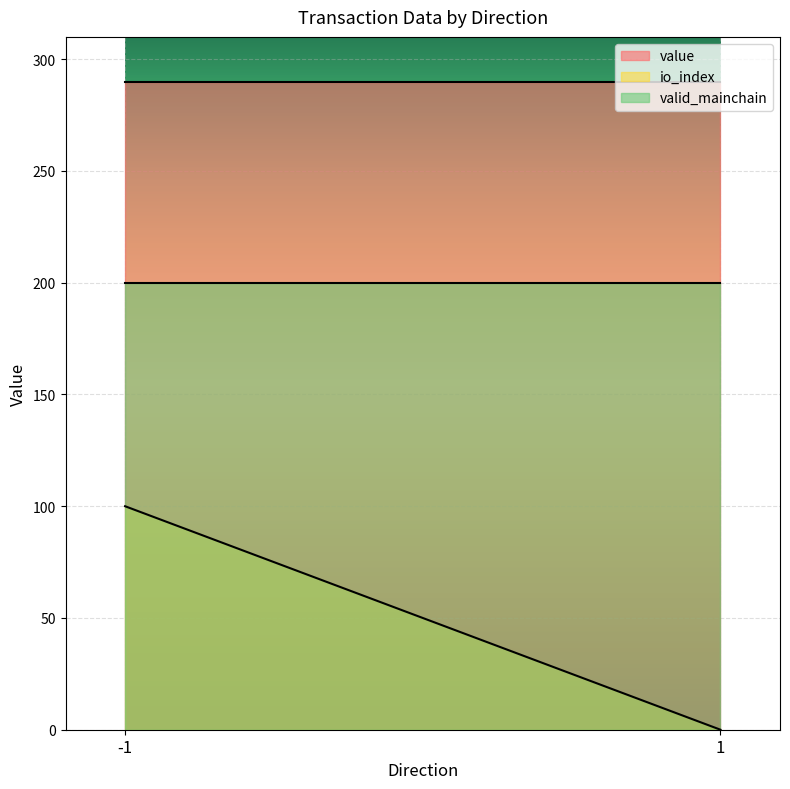

What is the sum of the value values at 1 and -1?

579.2